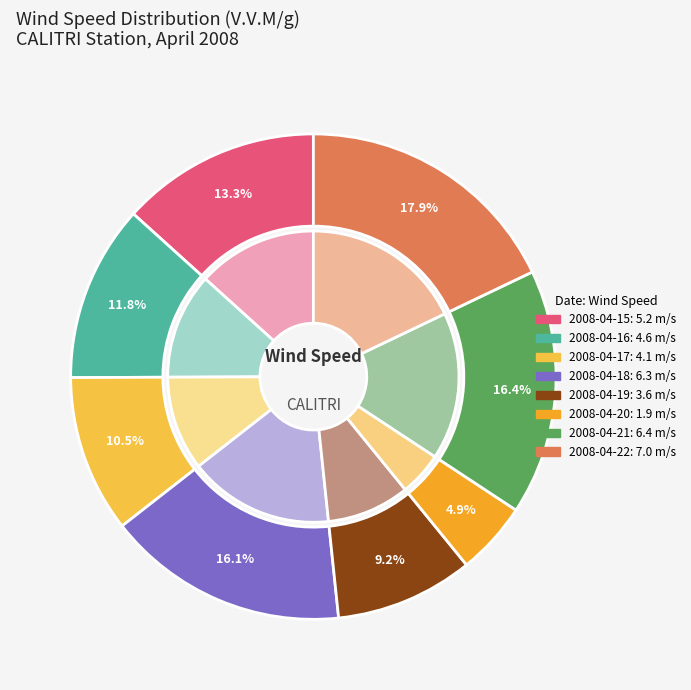

Is it true that 2008-04-17 is 10% of the pie?

True